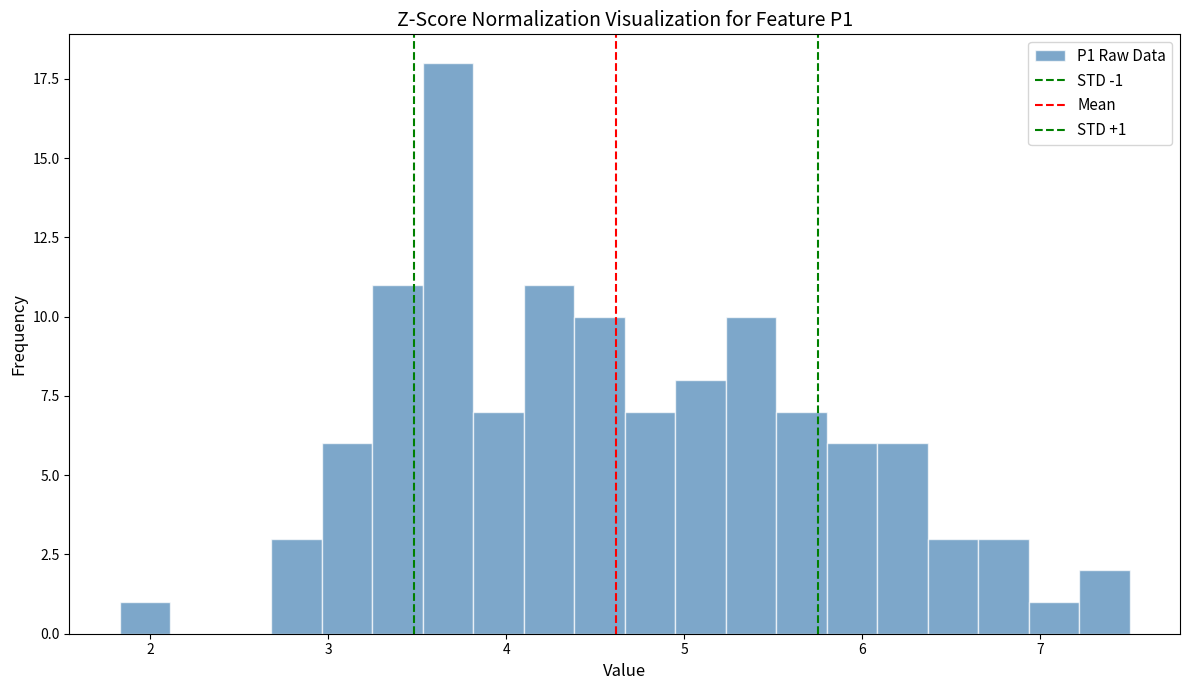

Read against the x-axis, roughly where is the centre of the tallest bar?

3.7